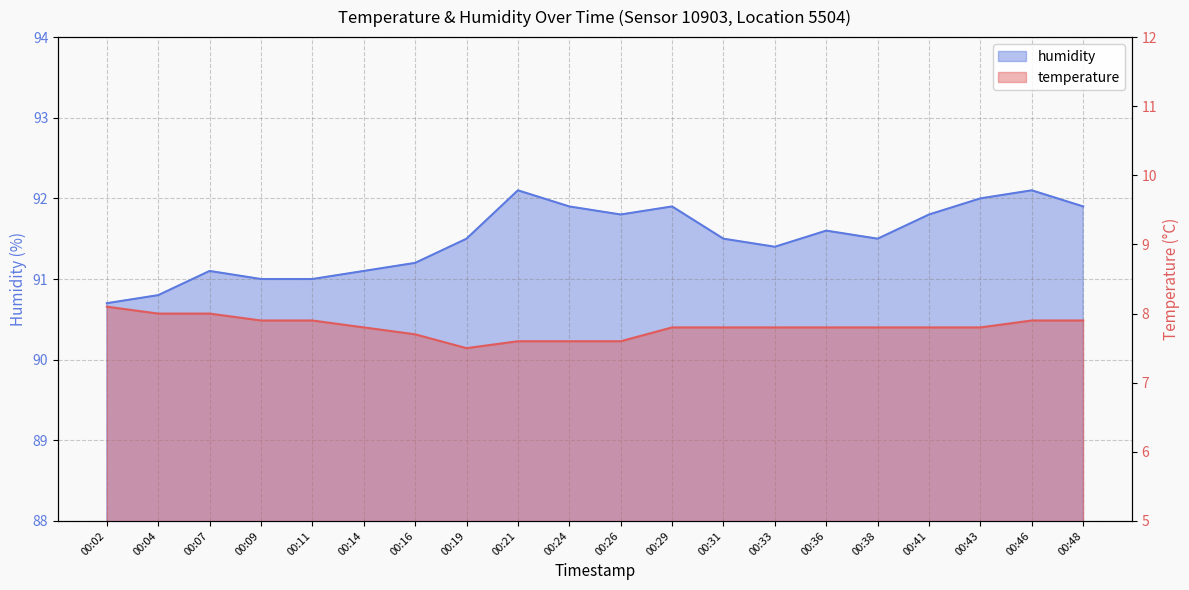

What is the sum of all humidity values?

1829.9